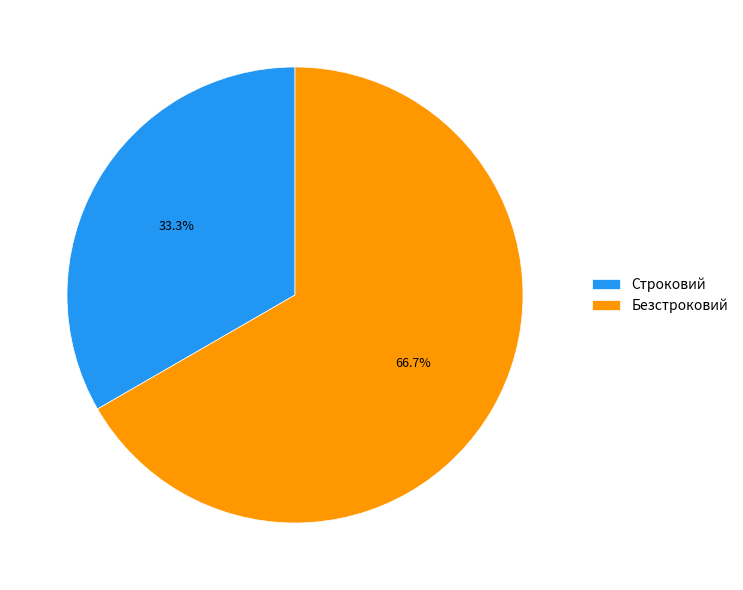

Does any single category account for the majority?

Yes